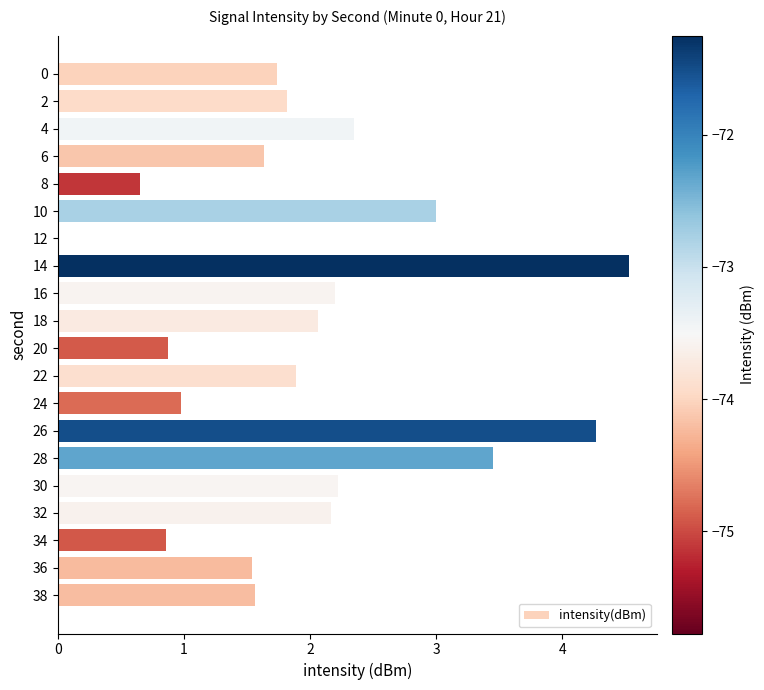

Where is the data nearest to the value 2?

18